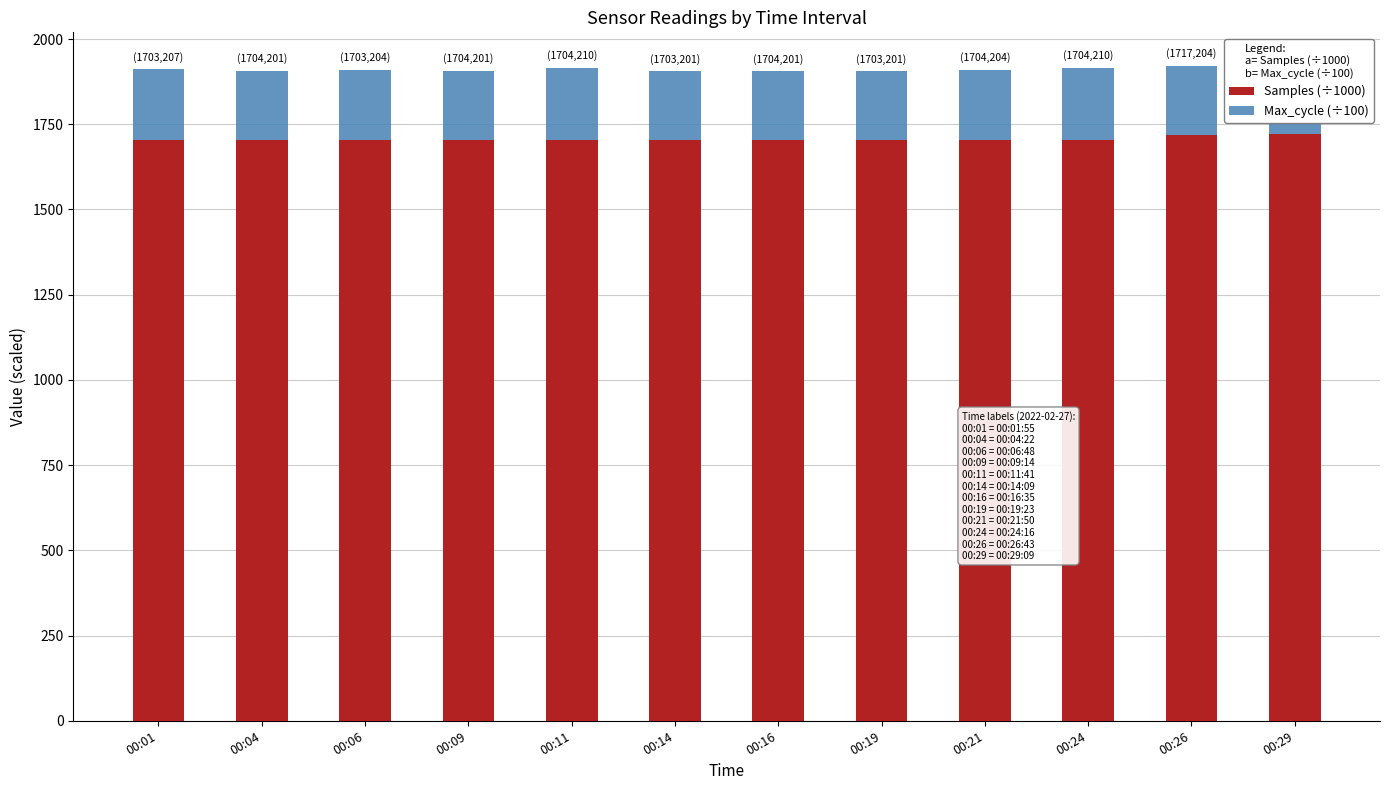

What are all the series names shown in the legend?

Samples (÷1000), Max_cycle (÷100)